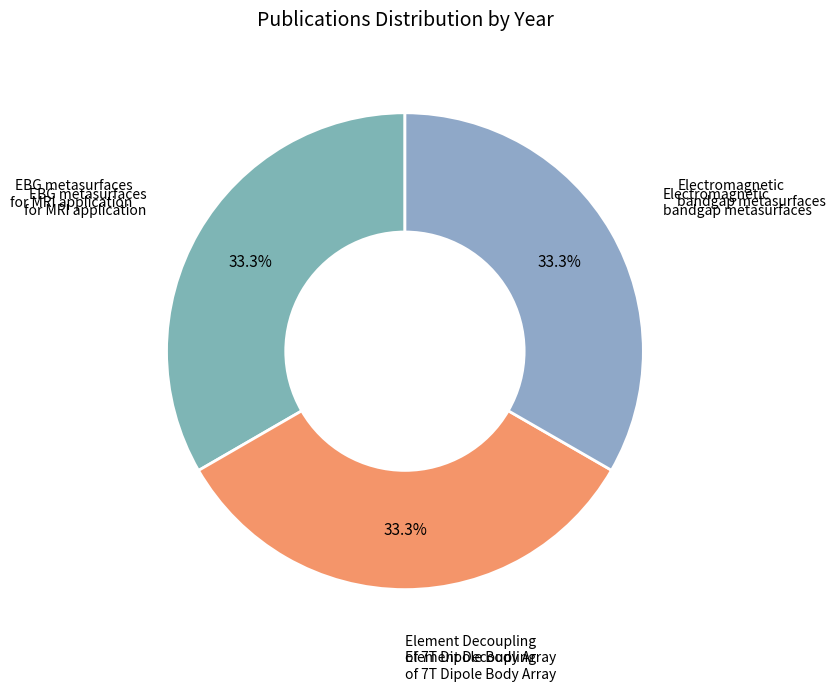

What portion of the pie excludes EBG metasurfaces for MRI application?

66.7%